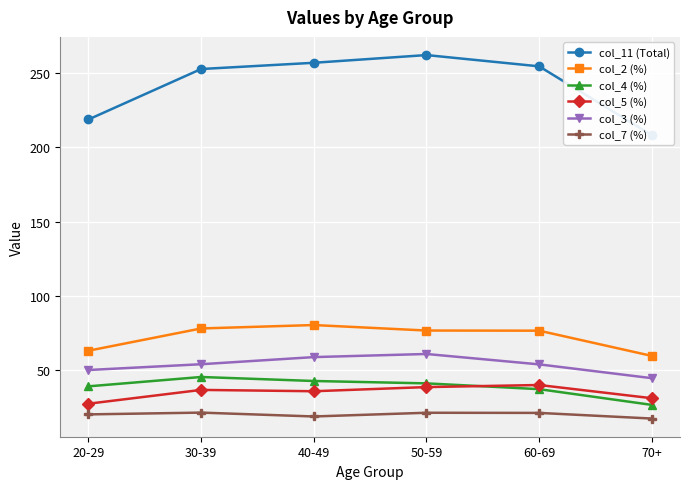

Reading left to right, list all the values displayed in this chart.

col_11 (Total): 218.8	252.8	257.0	262.2	254.6	208.2
col_2 (%): 63.0	78.0	80.3	76.6	76.5	59.5
col_4 (%): 39.0	45.3	42.6	41.0	37.1	26.5
col_5 (%): 27.3	36.6	35.7	38.5	39.9	31.0
col_3 (%): 50.0	53.9	58.7	60.8	53.8	44.5
col_7 (%): 20.1	21.3	18.7	21.2	21.1	17.3